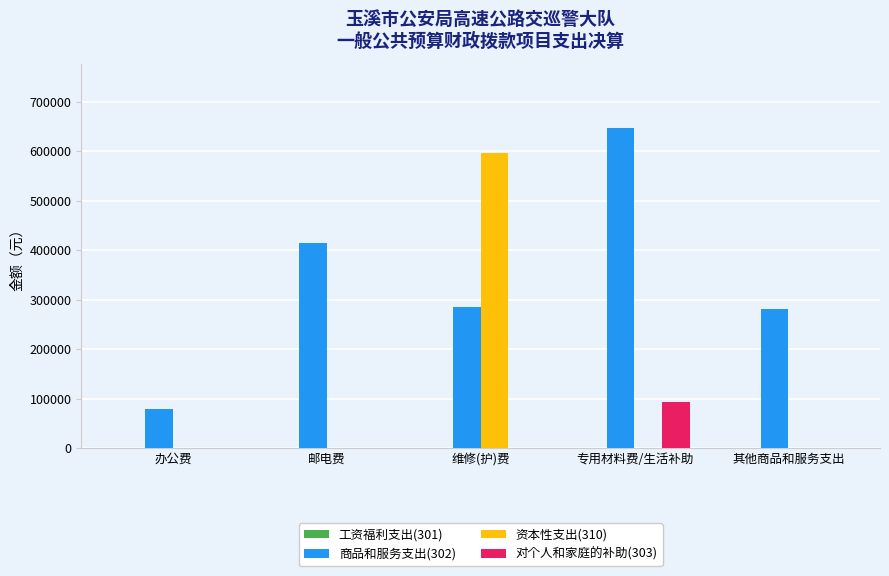

Reading left to right, extract all data points from this chart.

商品和服务支出(302): 办公费=78172.7	邮电费=414952.5	维修(护)费=285226.0	专用材料费/生活补助=647593.4	其他商品和服务支出=280304.5
资本性支出(310): 办公费=0.0	邮电费=0.0	维修(护)费=595496.3	专用材料费/生活补助=0.0	其他商品和服务支出=0.0
对个人和家庭的补助(303): 办公费=0.0	邮电费=0.0	维修(护)费=0.0	专用材料费/生活补助=91983.0	其他商品和服务支出=0.0